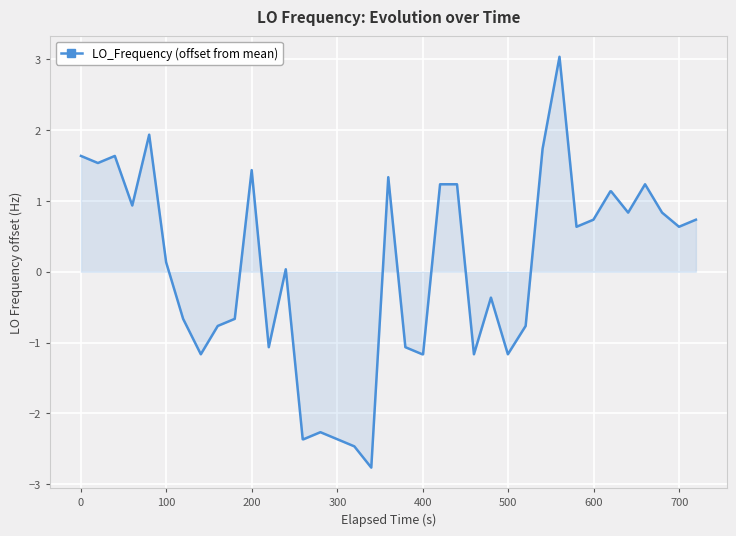

What is the greatest value displayed?

3.0